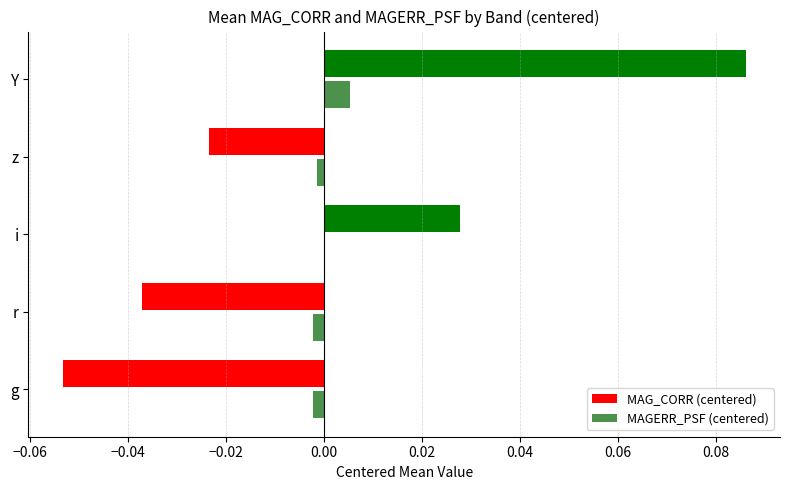

Which category has the highest value in the MAG_CORR (centered) series?

Y